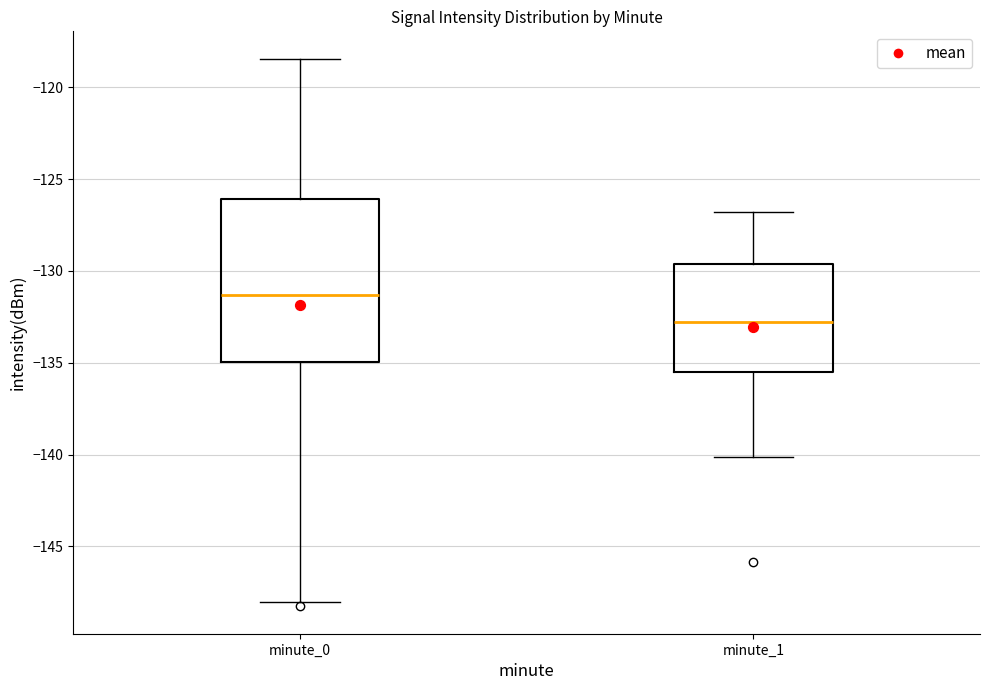

Reading left to right, read every box against the y-axis: the position of its median line, the range the box covers, and the ends of its whiskers. The values are not printed on the chart, so give them approximately, as read against the axis.

minute_0: median -131.5, box -135.0 to -126.0, whiskers -148.0 to -118.5
minute_1: median -133.0, box -135.5 to -129.5, whiskers -140.0 to -127.0